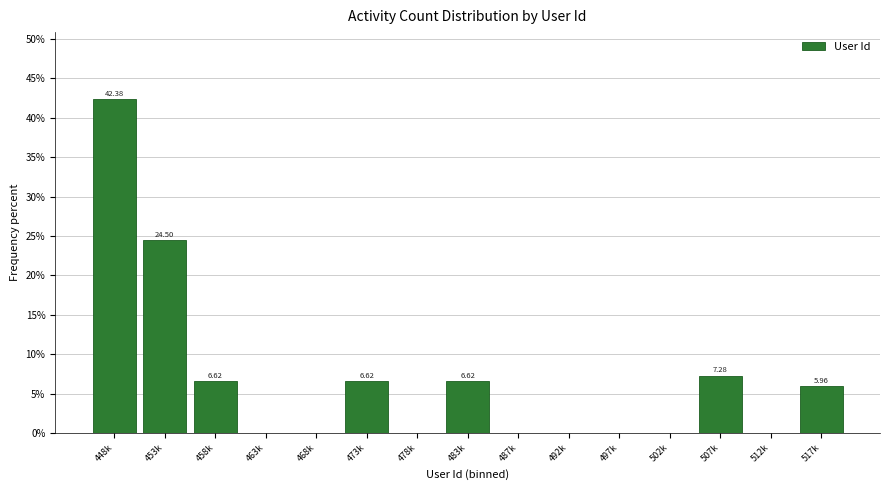

Which has a higher value, 512k or 507k?

507k